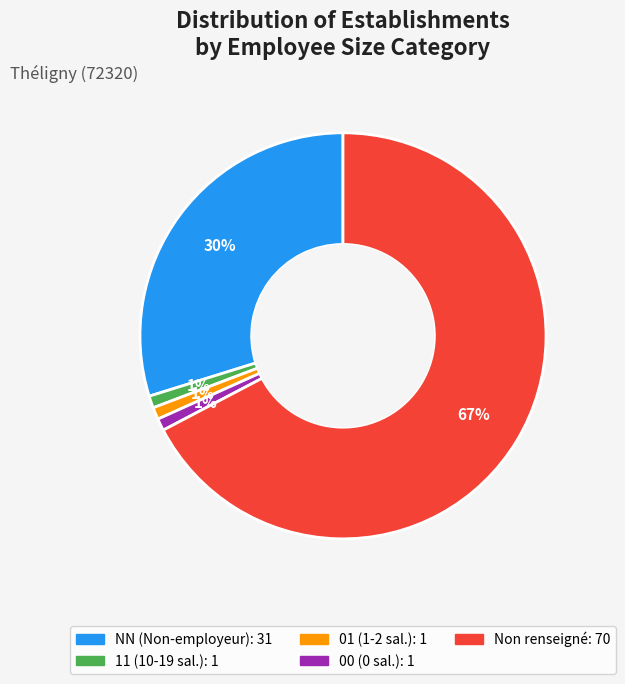

Does any single category account for the majority?

Yes